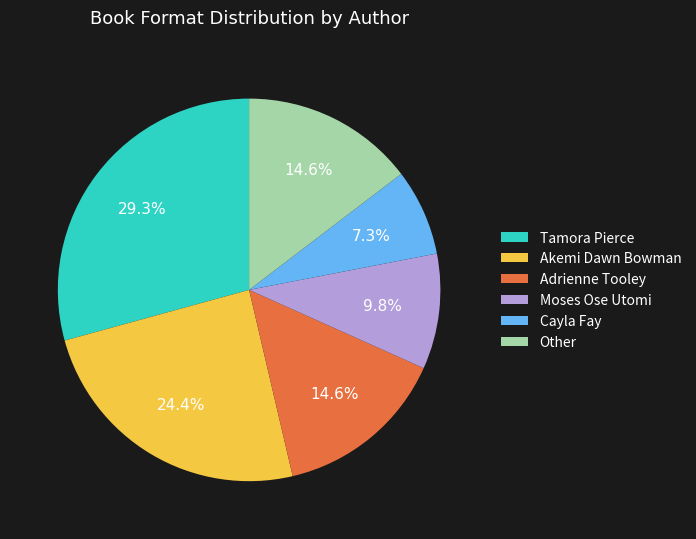

Does any single category account for the majority?

No